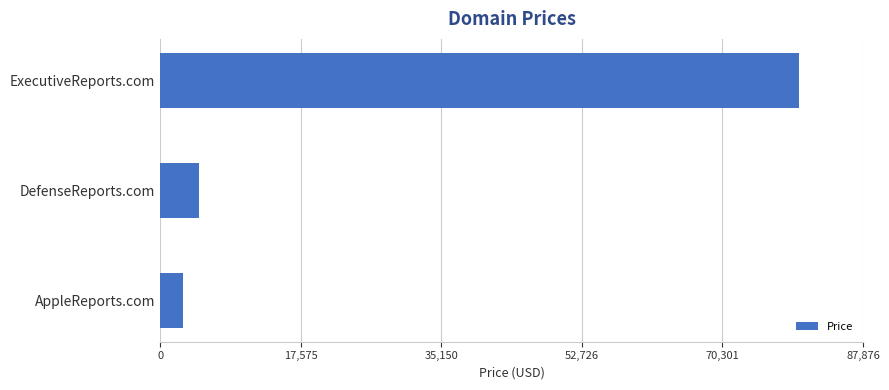

What is the average value?

29221